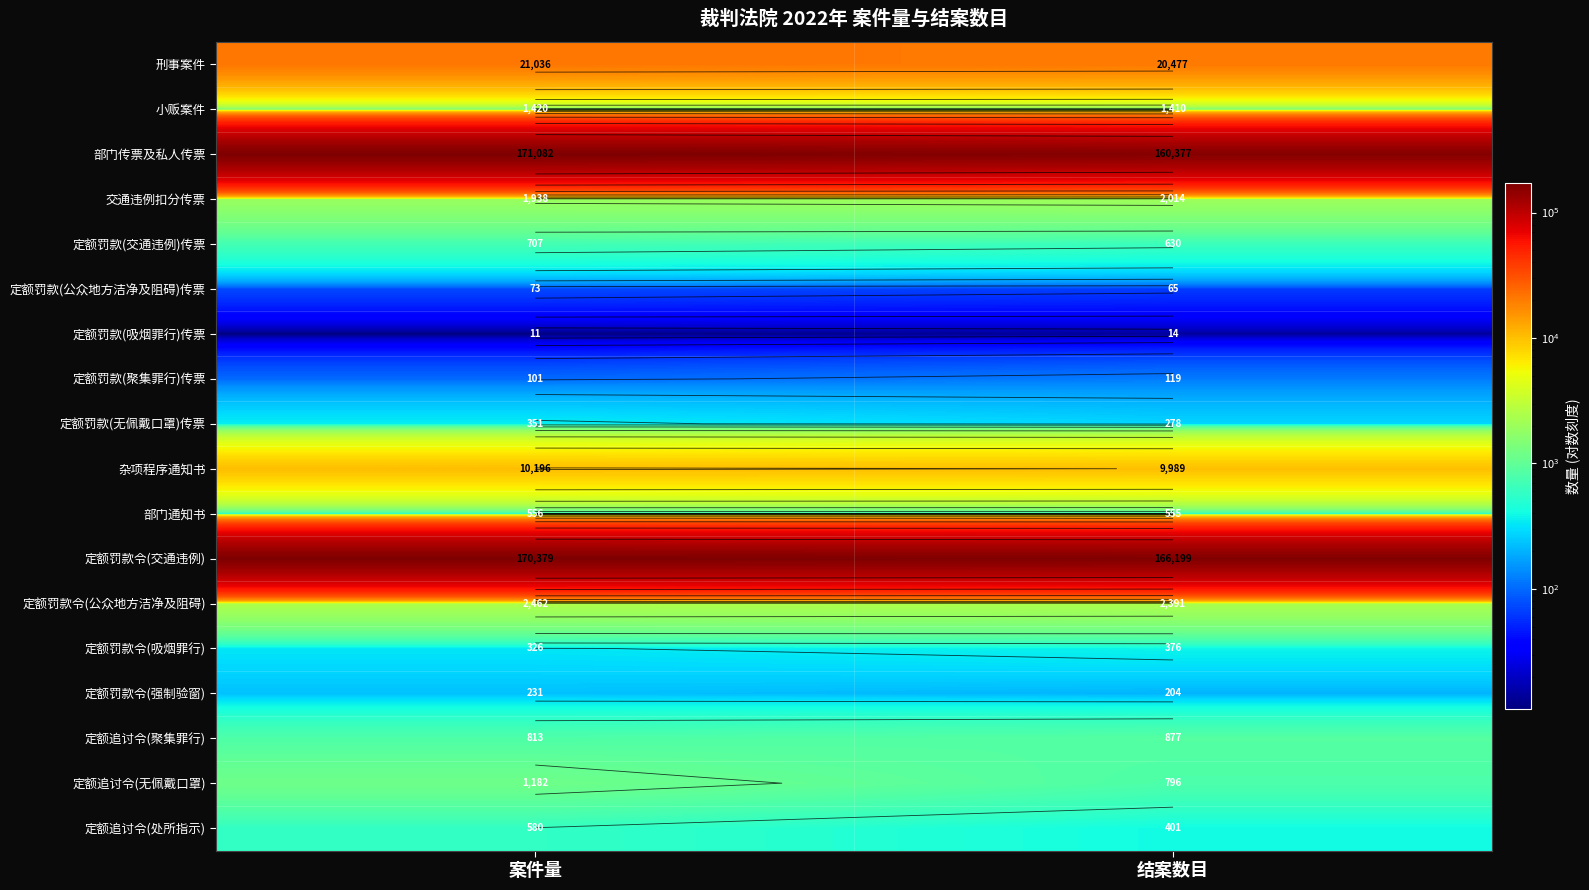

What is the sum of all 定额罚款令(交通违例) values?

336578